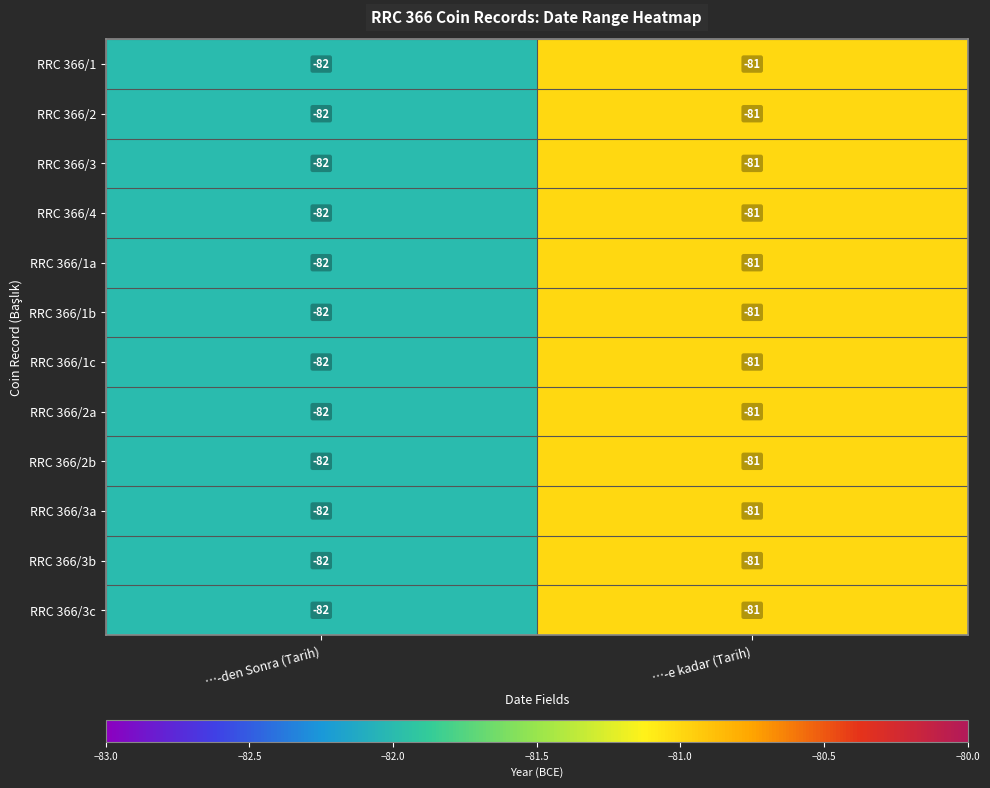

At which category is the sum across all series the highest?

…-e kadar (Tarih)